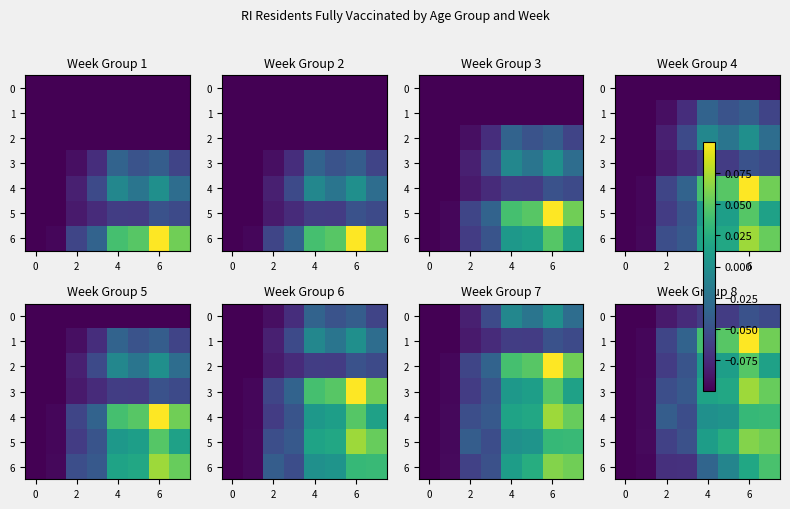

Where does the 6 series first go above 0?

6